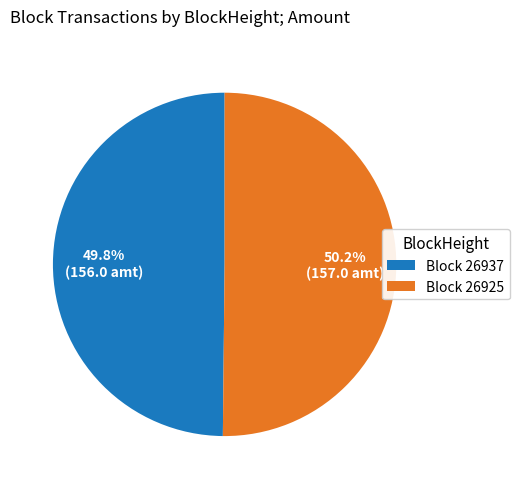

Is there any slice that represents more than half of the pie?

Yes